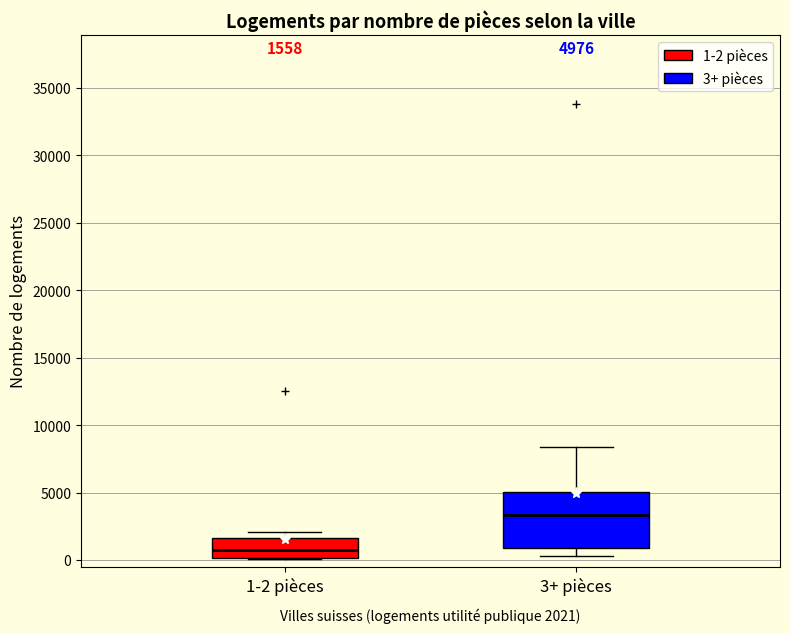

Which box is the tallest, from its lower edge to its upper edge?

3+ pièces